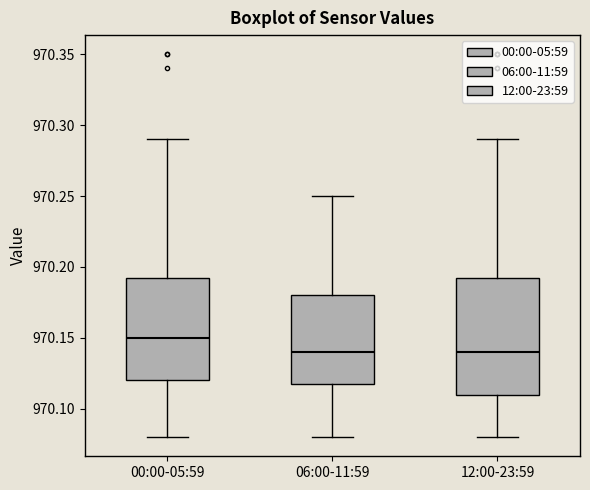

Which box has the highest median line?

00:00-05:59